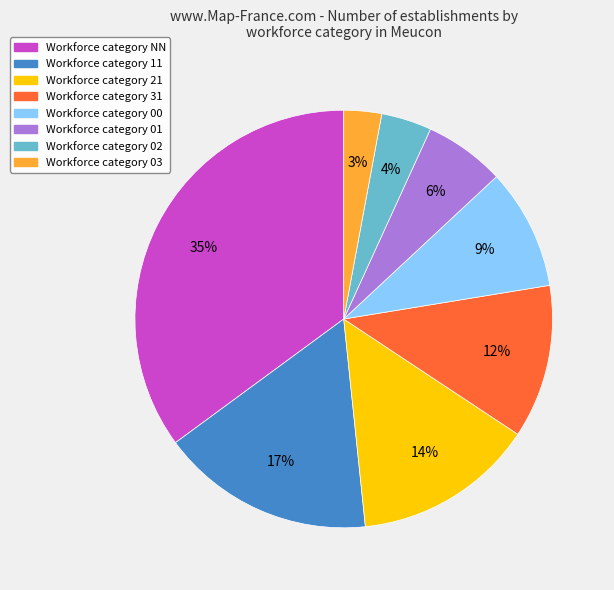

Is there a majority slice in this chart?

No